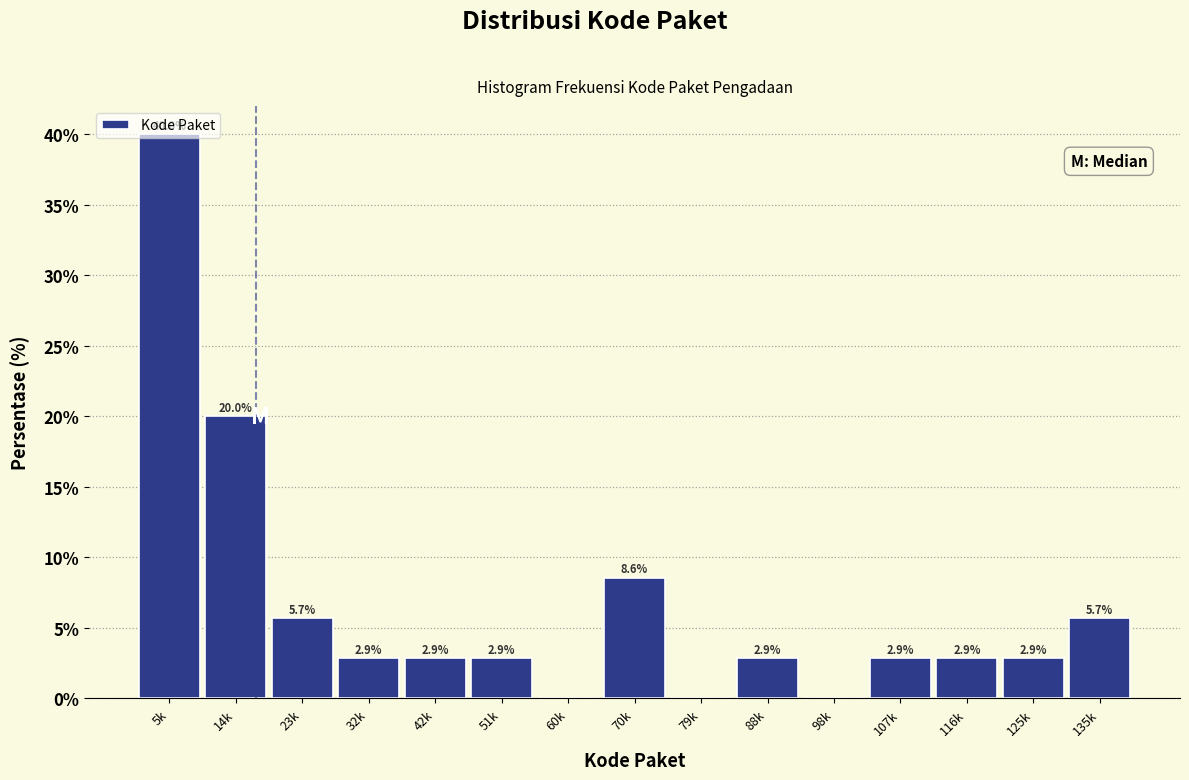

What is the greatest value displayed?

40.0